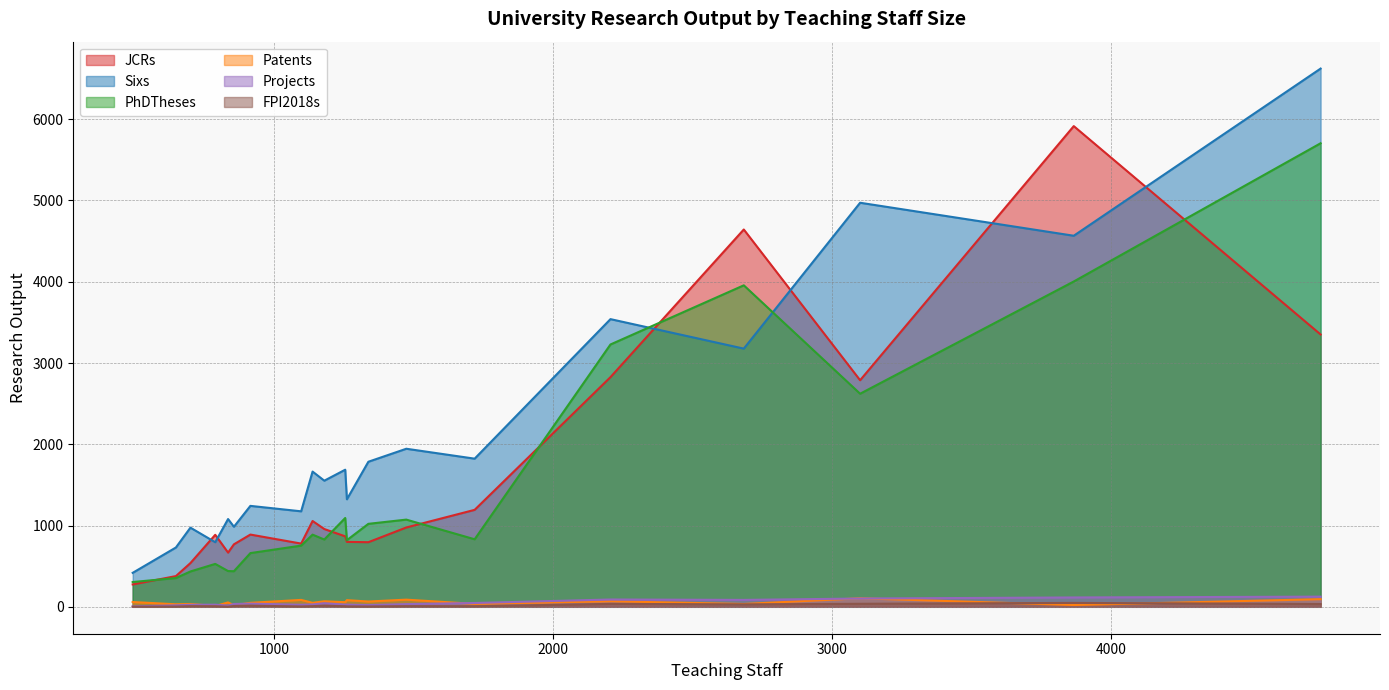

What is the value of the Projects point at the 5th from the left?

85